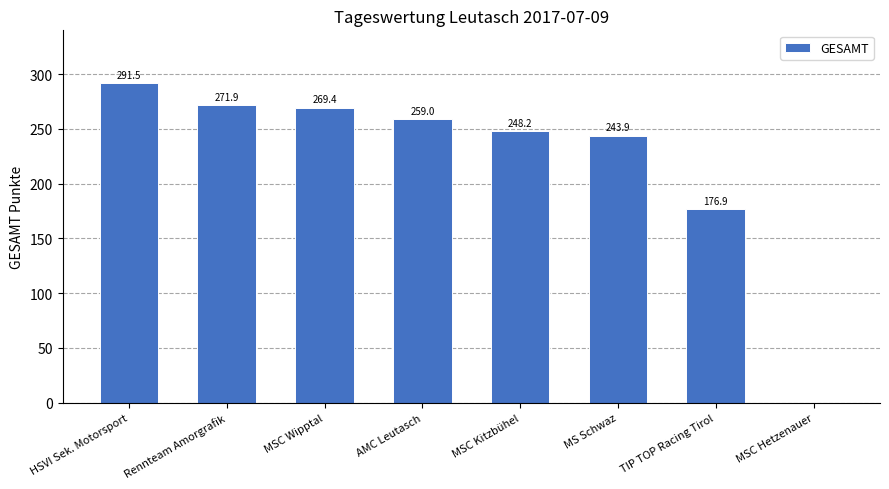

Where does the data first go above 258?

HSVI Sek. Motorsport